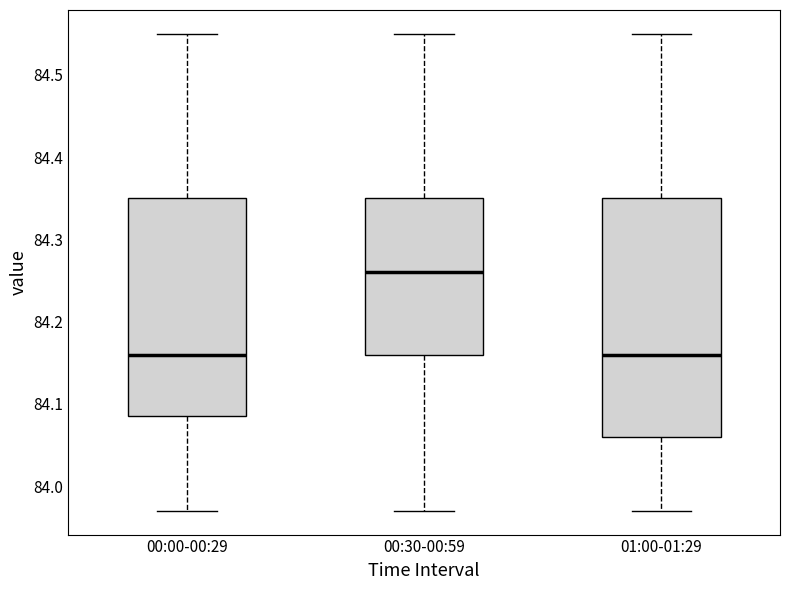

Reading left to right, read every box against the y-axis: the position of its median line, the range the box covers, and the ends of its whiskers. The values are not printed on the chart, so give them approximately, as read against the axis.

00:00-00:29: median 84.16, box 84.09 to 84.35, whiskers 83.97 to 84.55
00:30-00:59: median 84.26, box 84.16 to 84.35, whiskers 83.97 to 84.55
01:00-01:29: median 84.16, box 84.06 to 84.35, whiskers 83.97 to 84.55